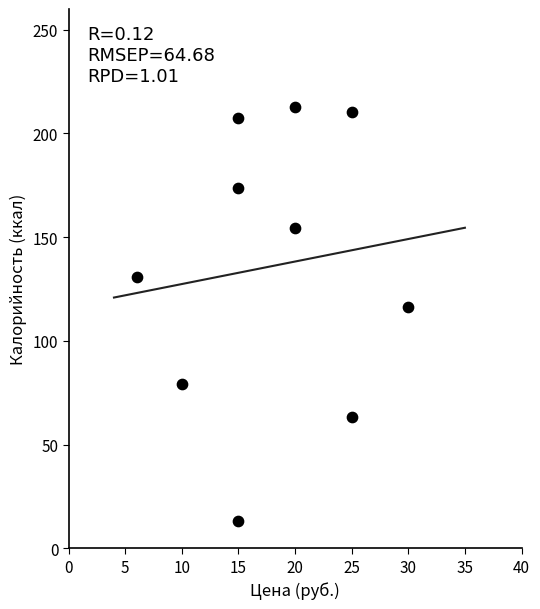

What Y value in the scatter plot is closest to 112?

116.5